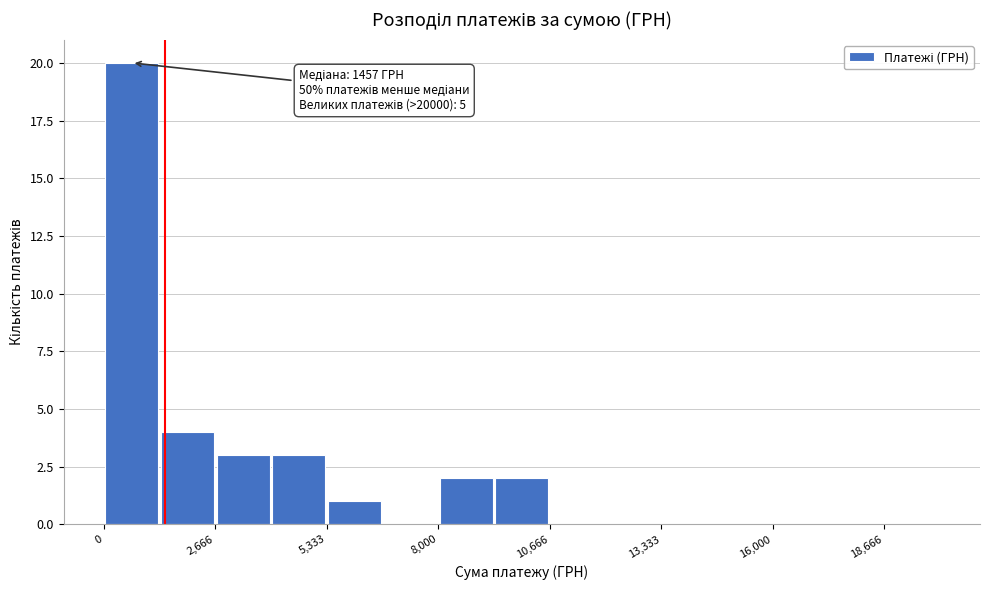

Read against the x-axis, roughly where is the centre of the tallest bar?

500